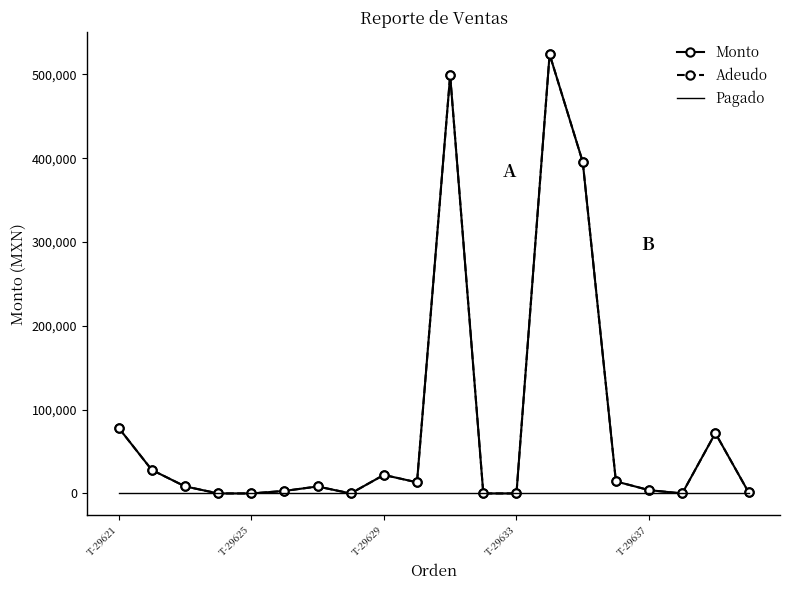

At which label does Monto reach its peak?

13